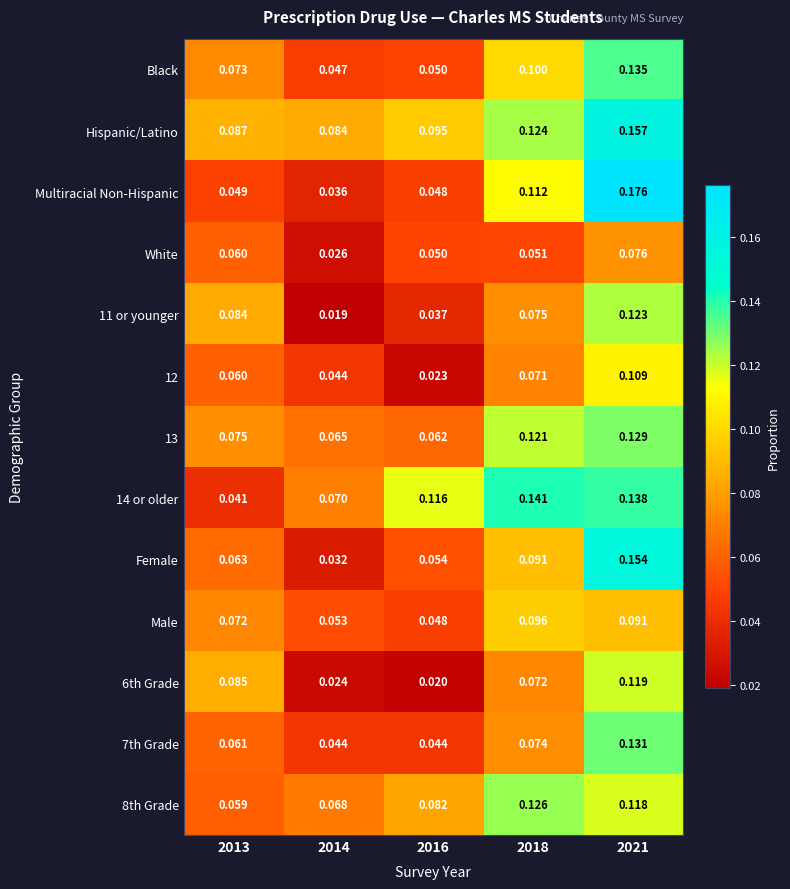

Between 2016 and 2021, which series saw the biggest shift?

Multiracial Non-Hispanic